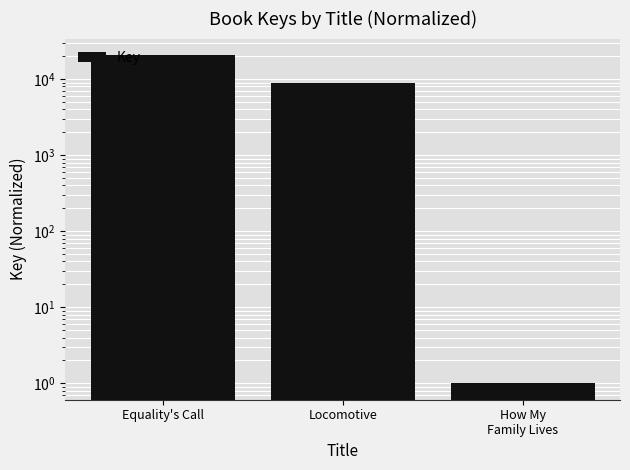

What is the change in value from Equality's Call to How My
Family Lives?

-20754.7